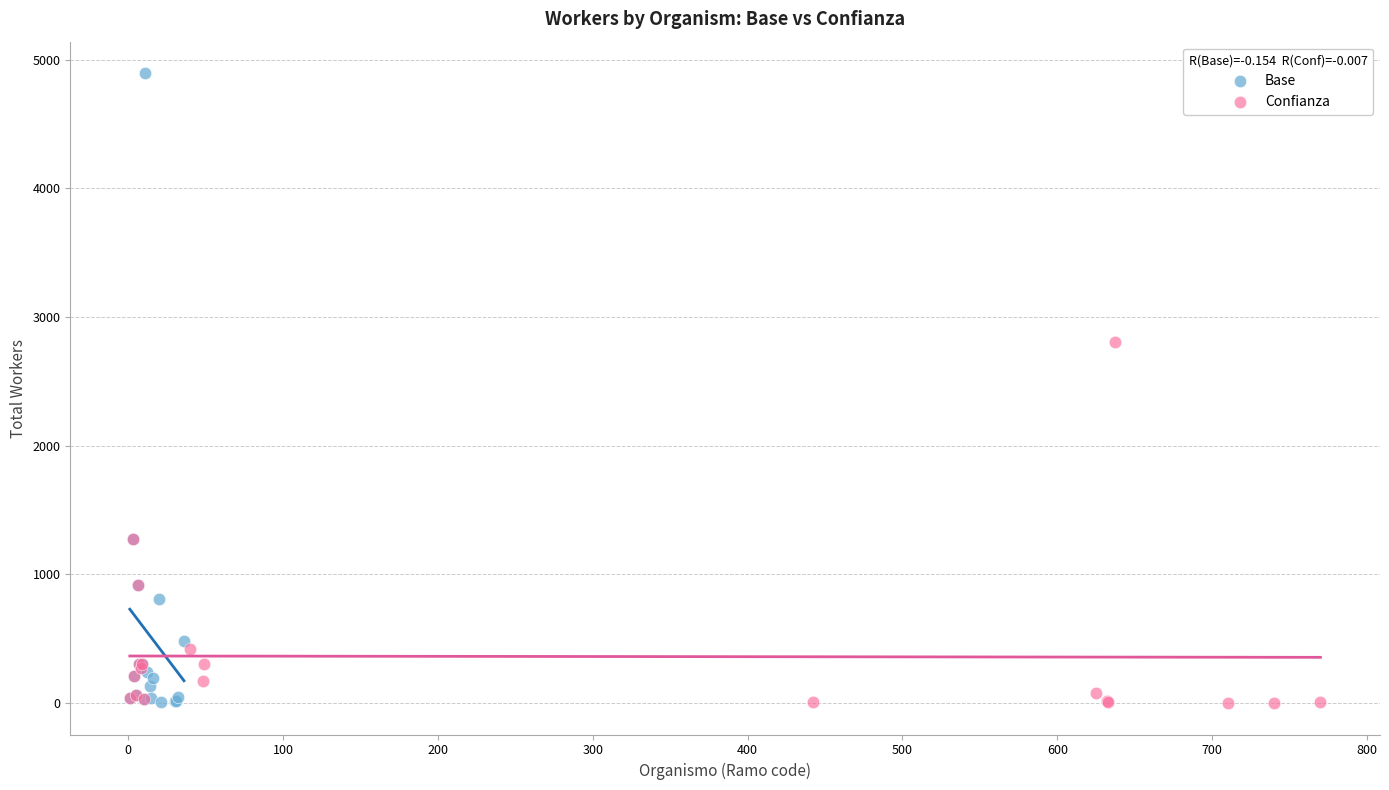

Which series contains the highest Y value?

Base